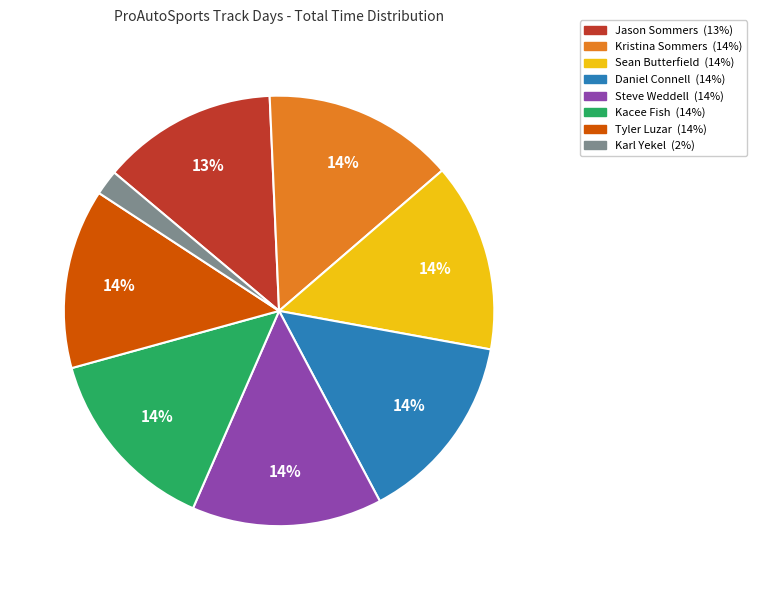

True or false: Kristina Sommers accounts for 14% of the total.

True